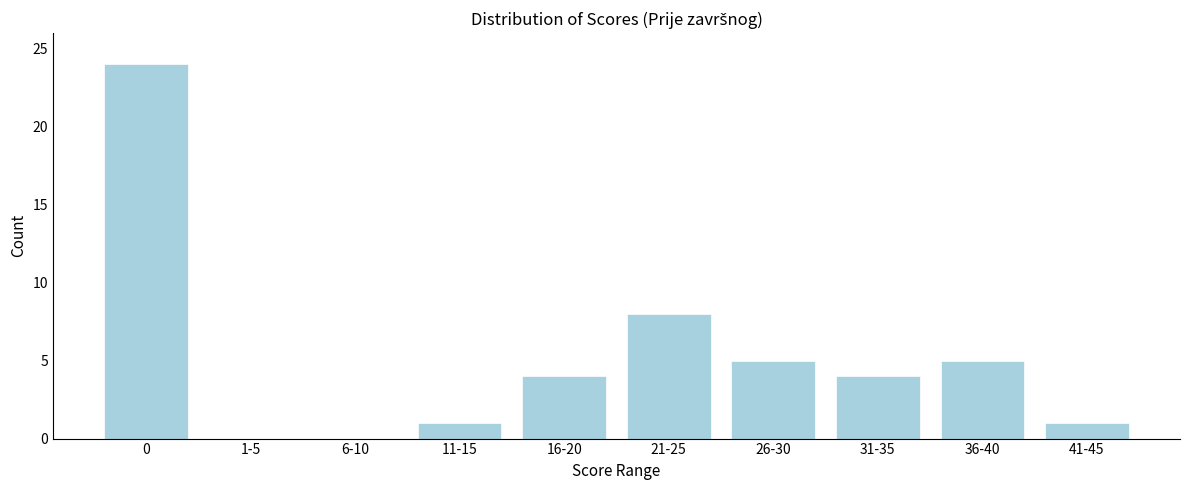

Reading left to right, transcribe all the data shown in this chart.

0=24	1-5=0	6-10=0	11-15=1	16-20=4	21-25=8	26-30=5	31-35=4	36-40=5	41-45=1